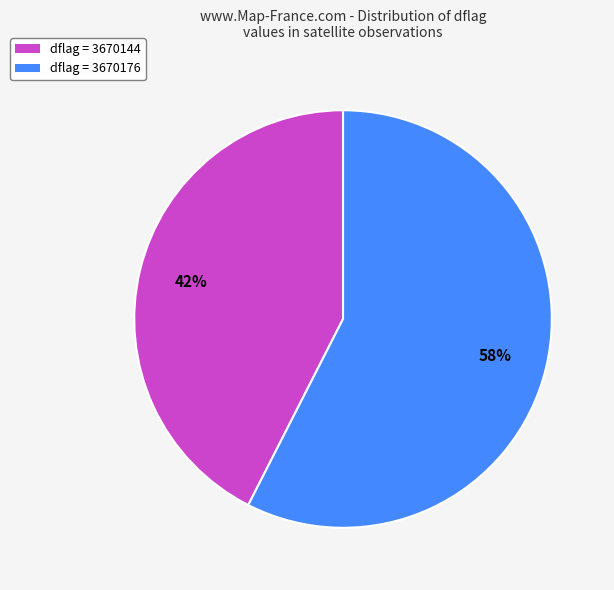

How many segments does this pie chart have?

2